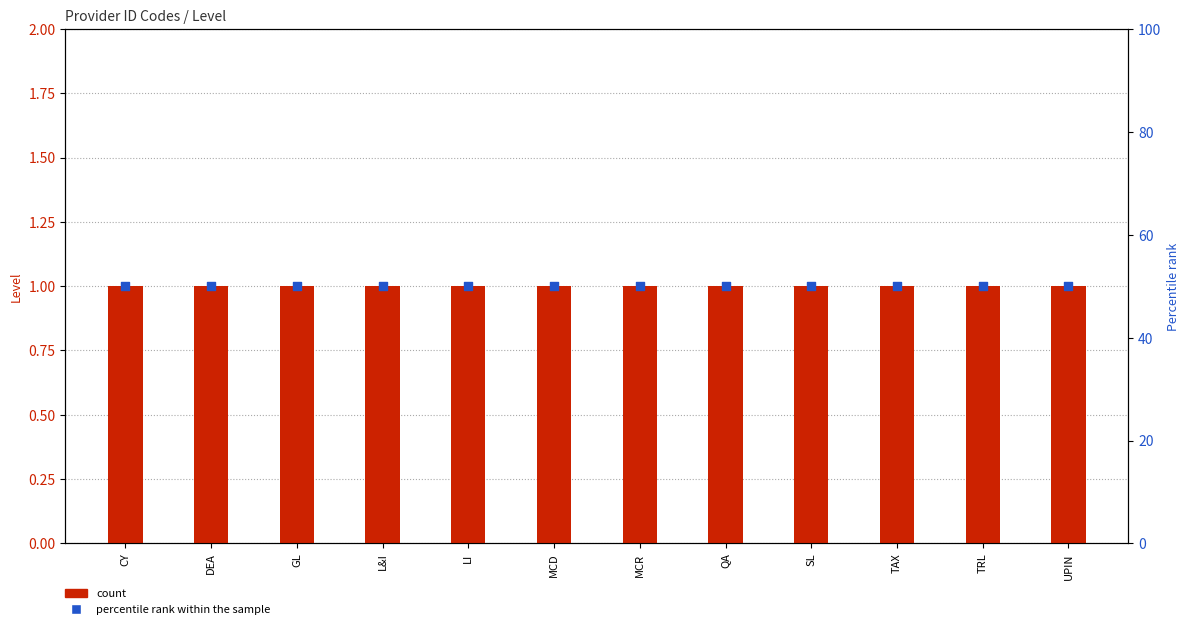

At which category is the sum across all series the highest?

CY